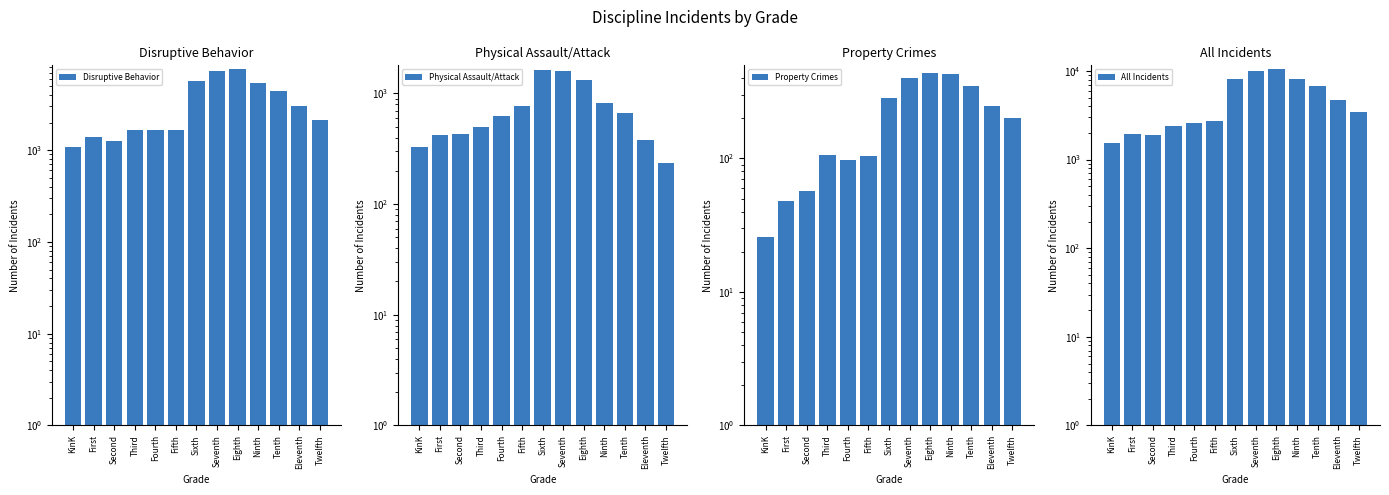

Which label corresponds to the largest value in the chart?

Eighth